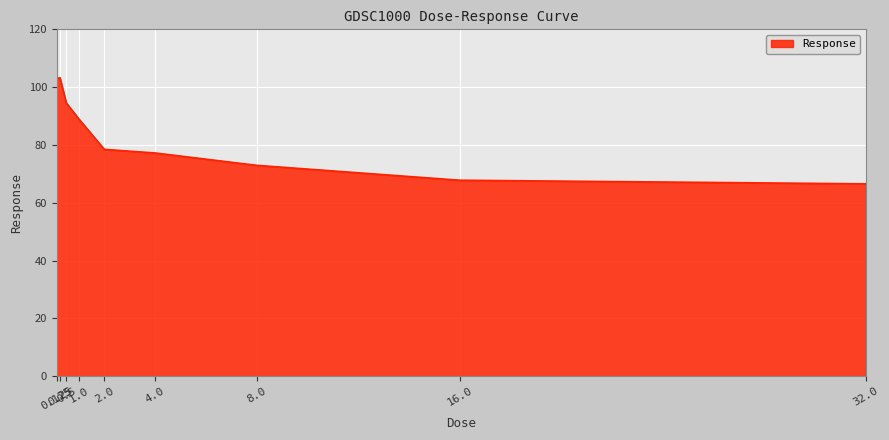

How many values are below 78?

4